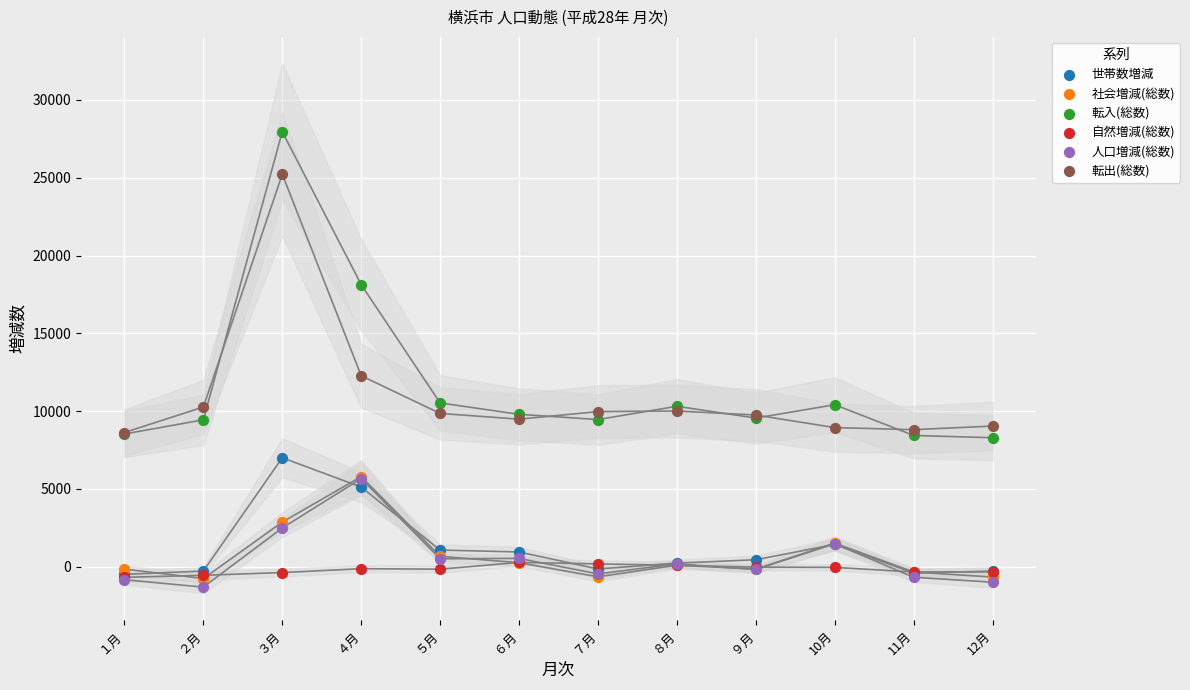

Which series reaches the minimum Y coordinate?

人口増減(総数)